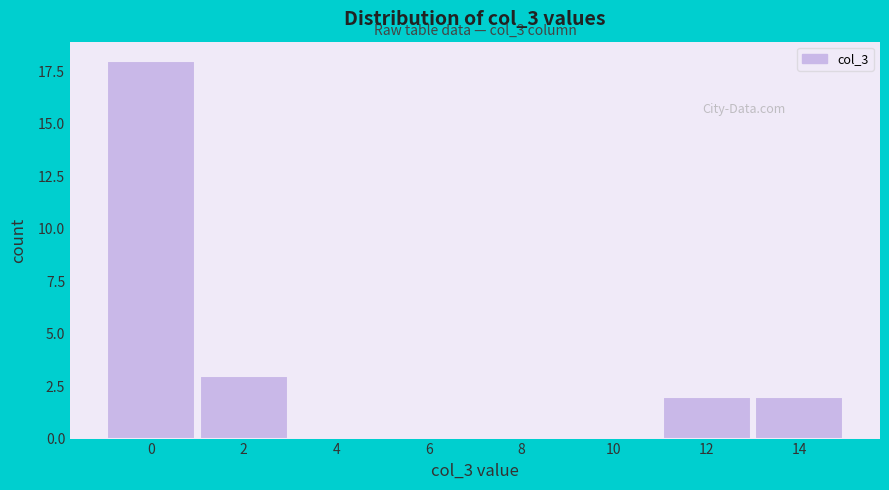

Reading left to right, transcribe all the data shown in this chart.

0=18	2=3	4=0	6=0	8=0	10=0	12=2	14=2